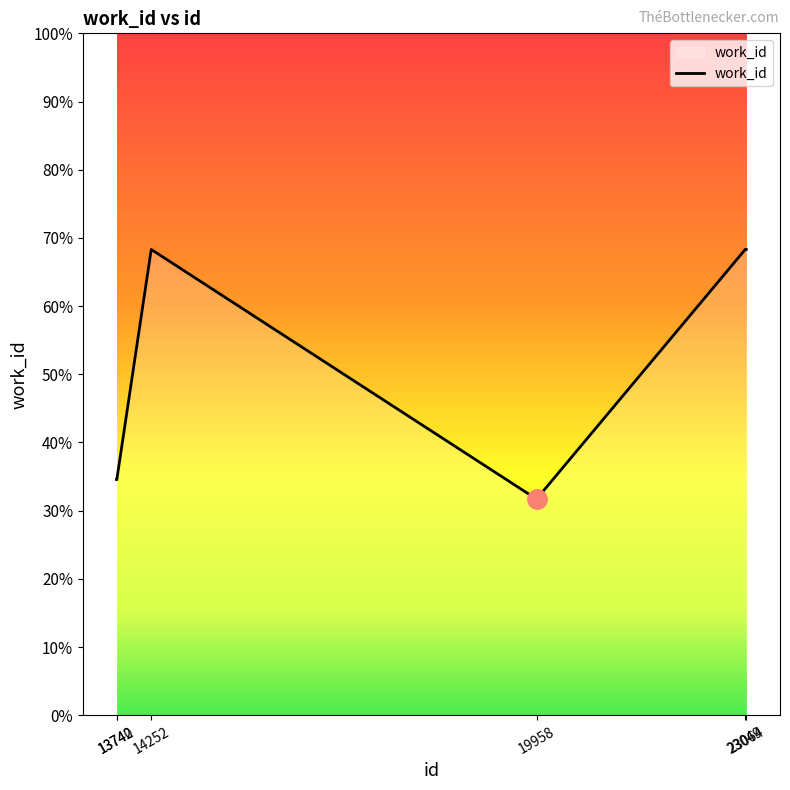

True or false: the data shows 3302 at 13742.

False